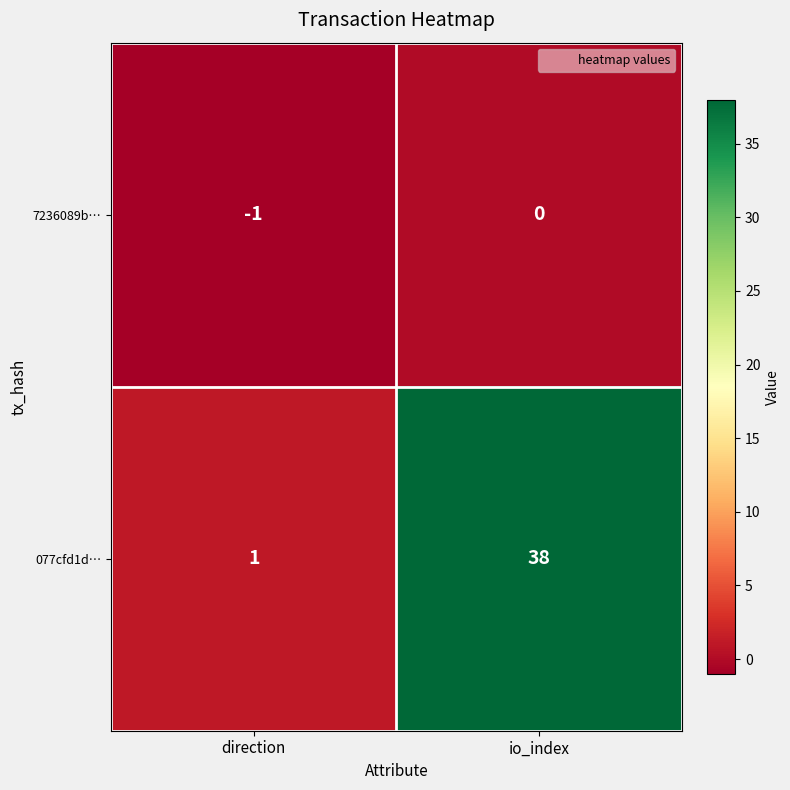

What is the smallest value displayed?

-1